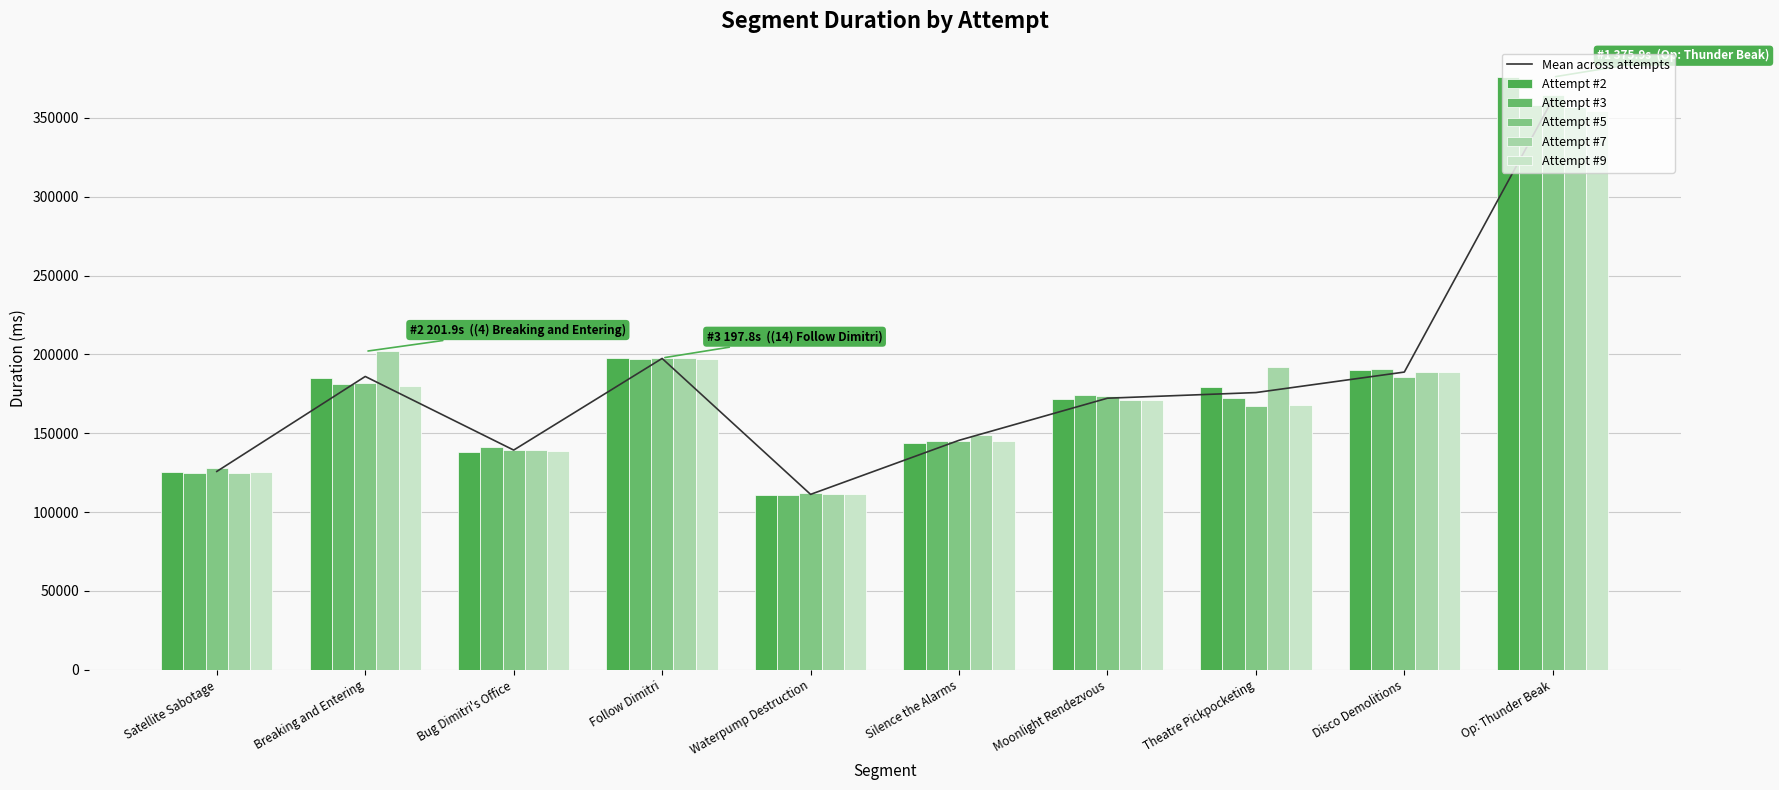

The Attempt #5 series shows 154715.3 at Op: Thunder Beak. True or false?

False